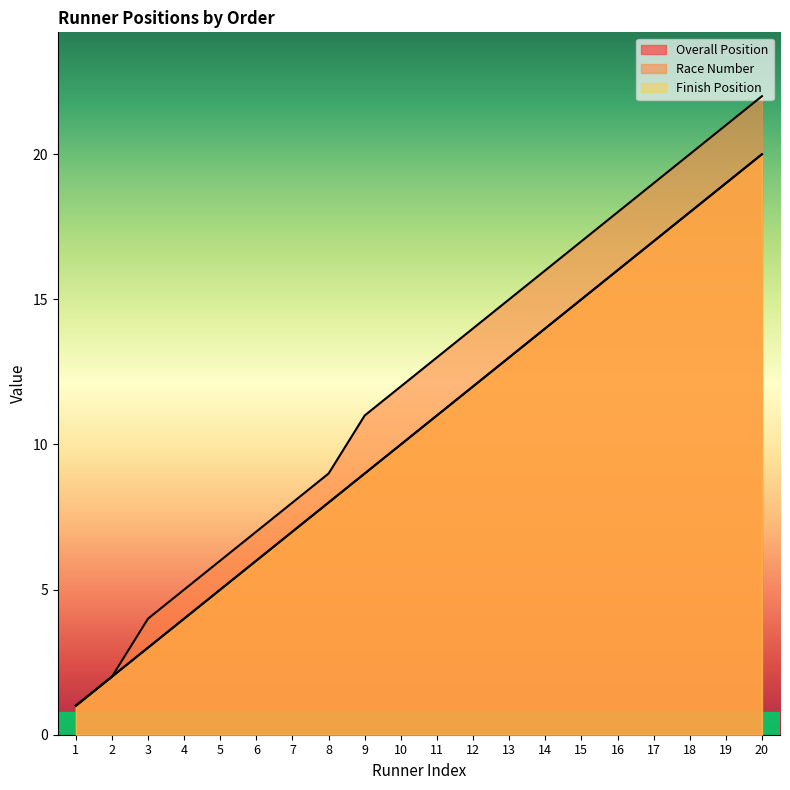

Where does the Race Number series first go above 13?

12